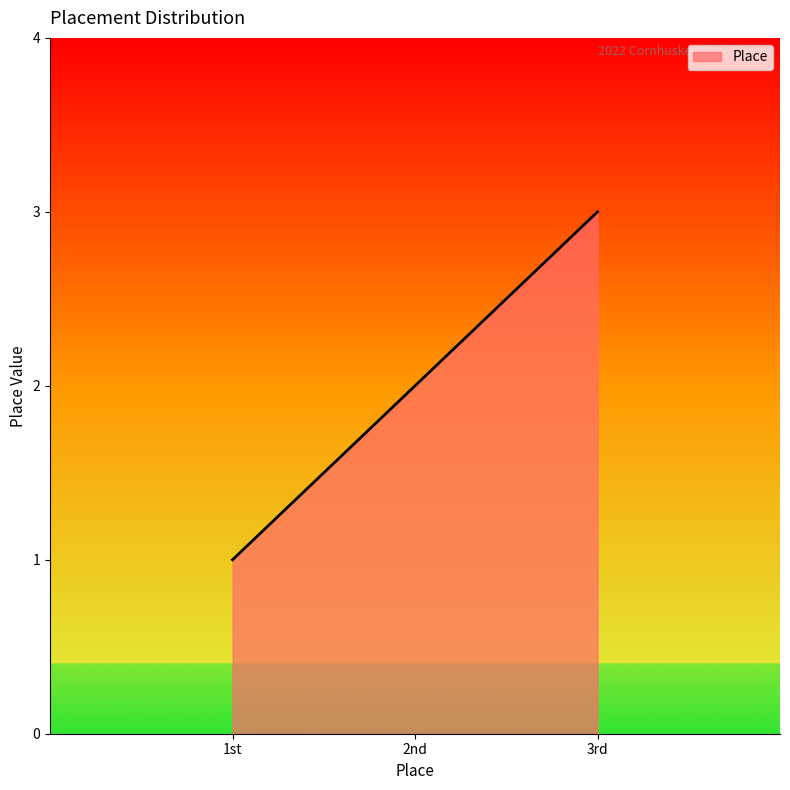

What is the ratio of the value at 1st to the value at 2nd?

0.5